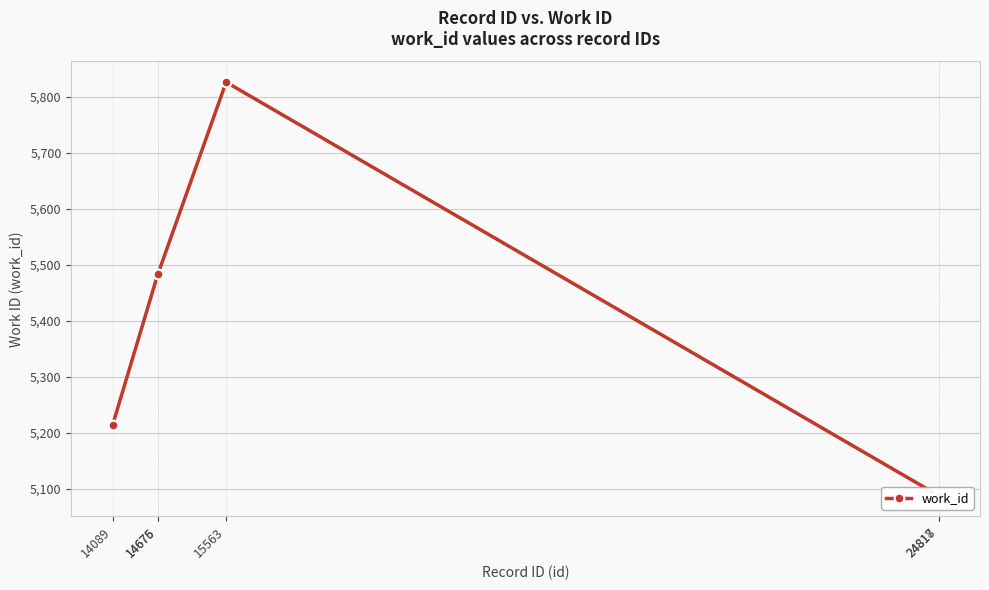

Reading left to right, extract all data points from this chart.

14089=5214	14675=5483	14676=5483	15563=5826	24817=5088	24818=5088